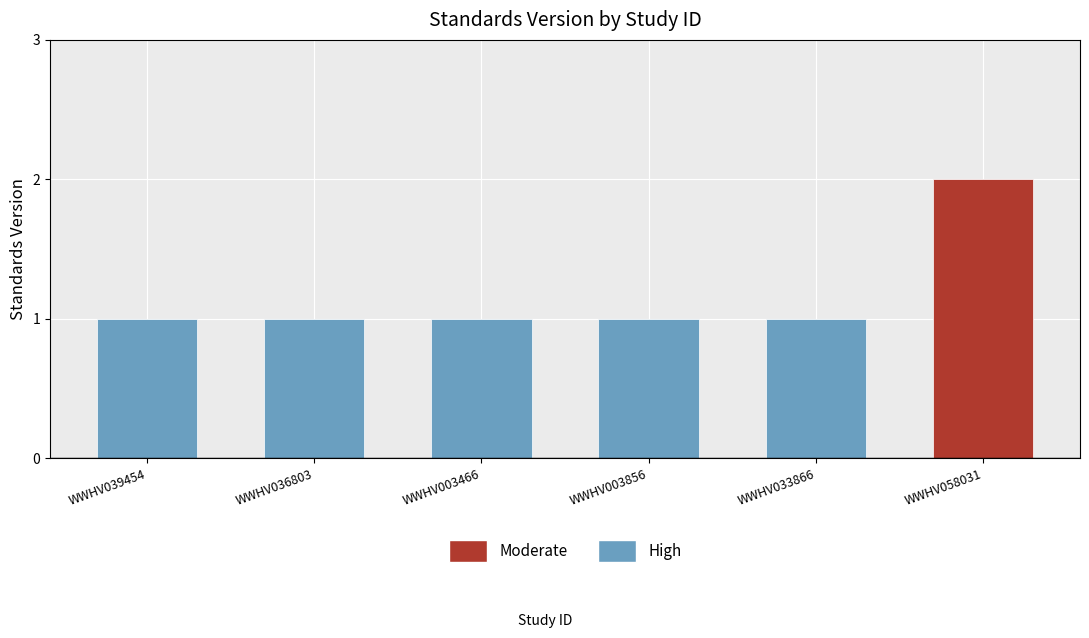

What is the label of the 6th bar from the left?

WWHV058031